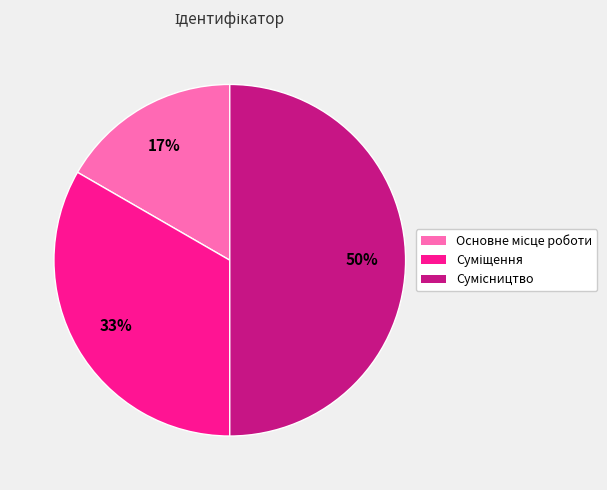

To the nearest percent, what is the difference between the largest and smallest slice percentages?

33%